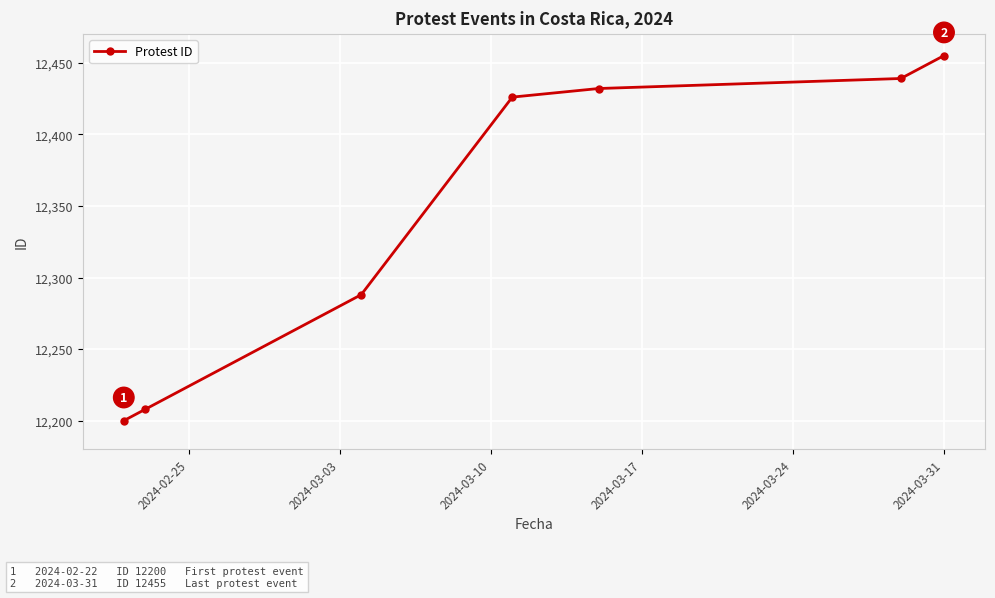

Reading left to right, what are all the values shown in this chart?

12200	12208	12288	12426	12432	12439	12455